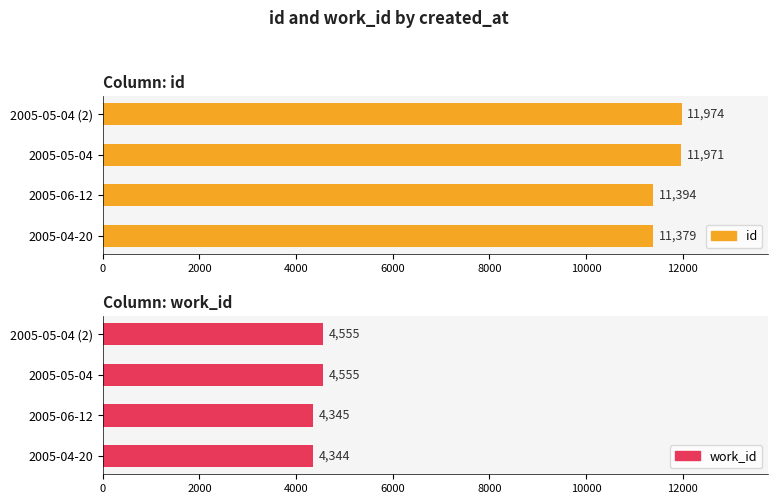

Rank the series at 2005-05-04 (2) from highest to lowest value.

id, work_id